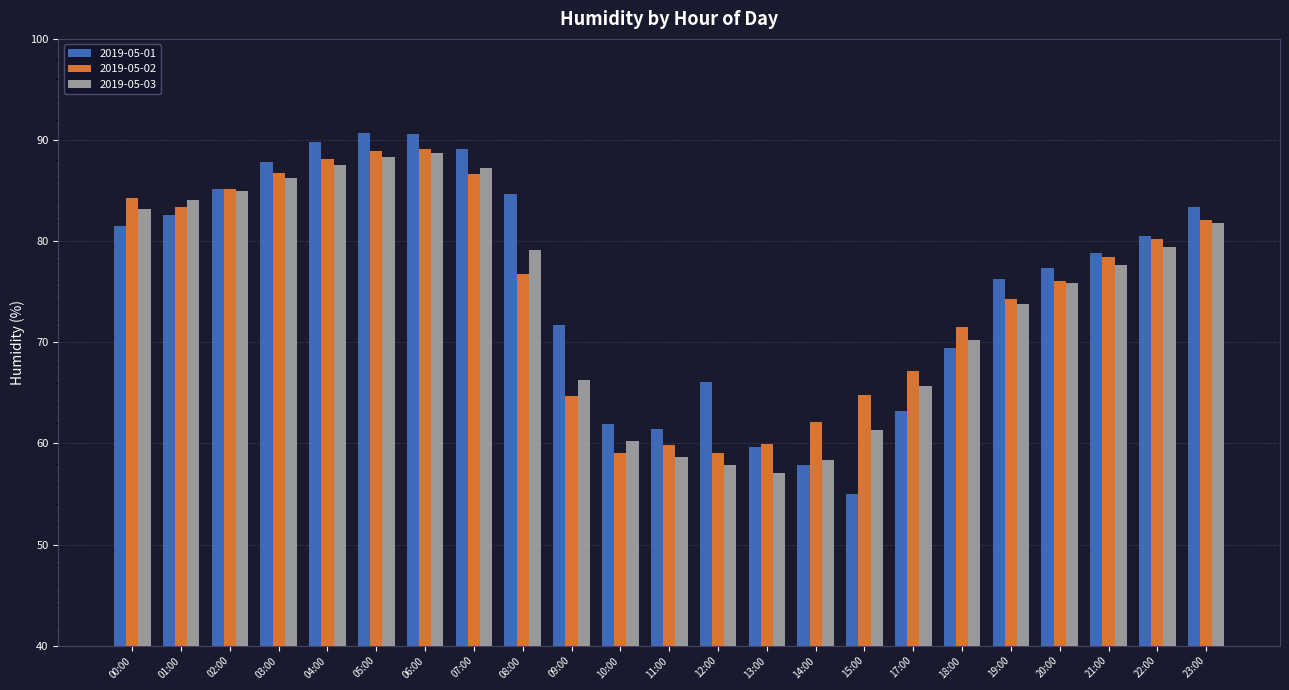

What is the approximate value of 2019-05-03 at 08:00?

79.1